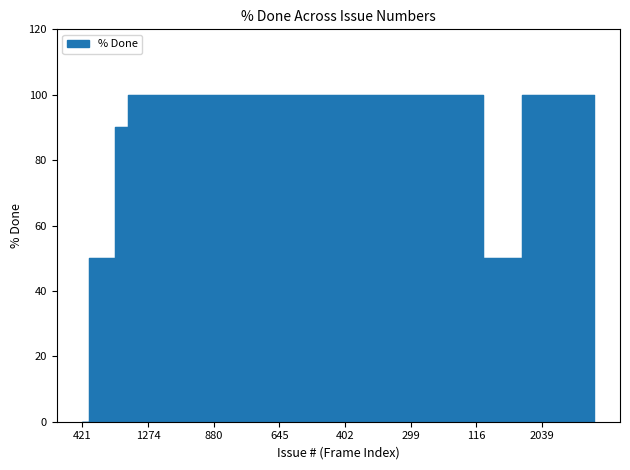

Reading right to left, extract all data points from this chart.

100	100	100	100	100	100	50	50	50	100	100	100	100	100	100	100	100	100	100	100	100	100	100	100	100	100	100	100	100	100	100	100	100	100	100	100	90	50	50	0